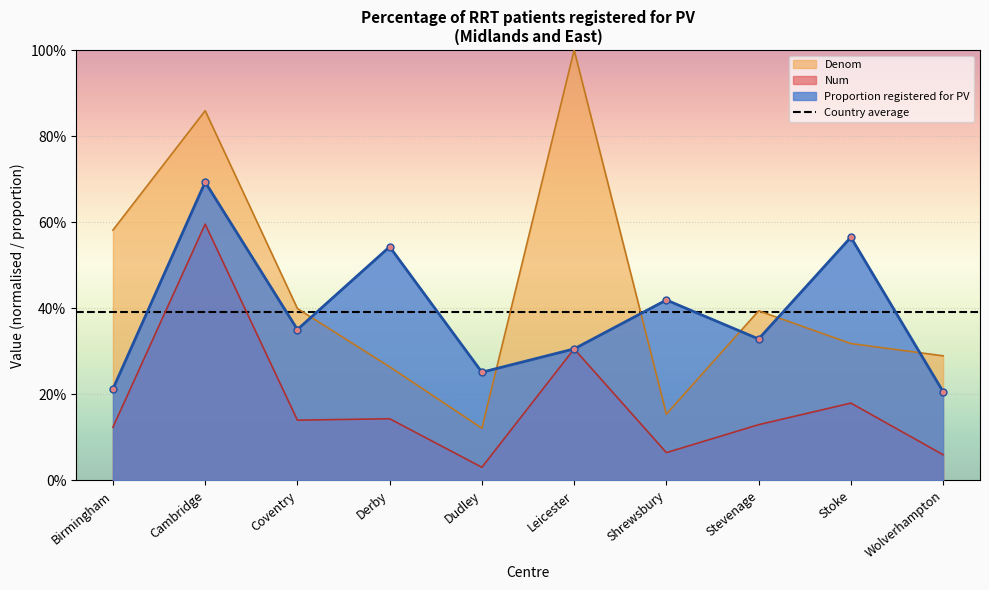

Rank the series by their maximum value, from lowest to highest.

Num, Proportion registered for PV, Denom